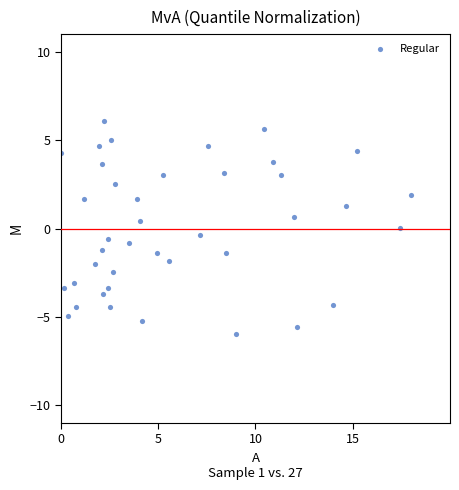

What is the range of X values (max minus min)?

18.0